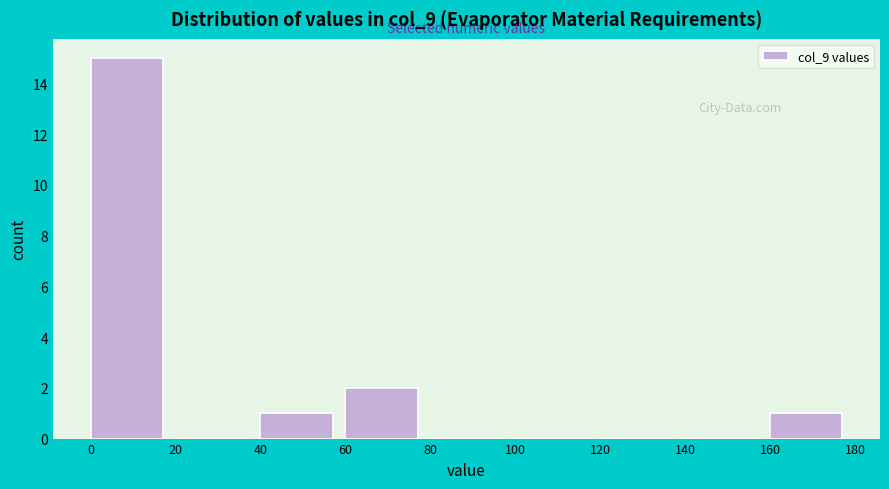

Reading left to right, transcribe this chart: for each bar, give the range it covers on the x-axis and its height. The values are not printed on the chart, so give them approximately, as read against the axis.

0 to 20: 15
20 to 40: 0
40 to 60: 1
60 to 80: 2
80 to 100: 0
100 to 120: 0
120 to 140: 0
140 to 160: 0
160 to 180: 1